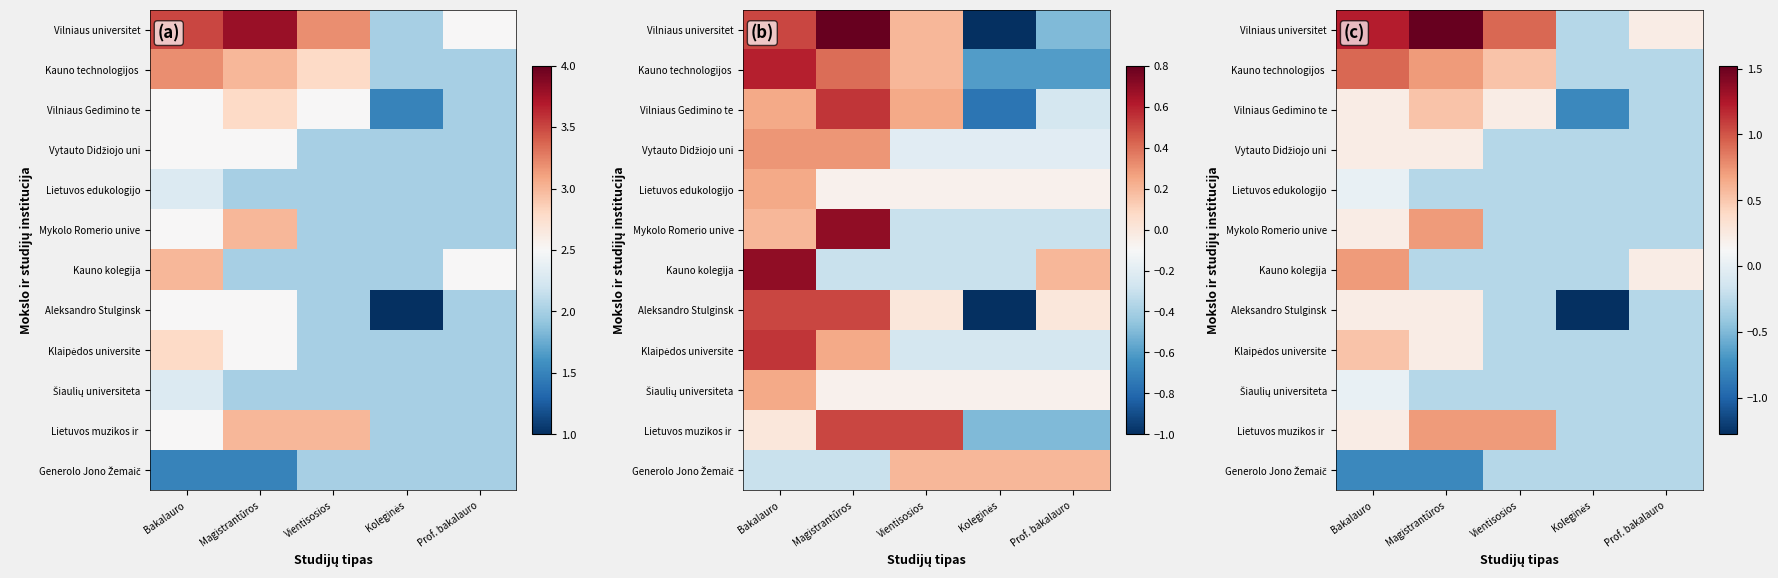

Between Prof. bakalauro and Koleginės, which is larger?

Prof. bakalauro